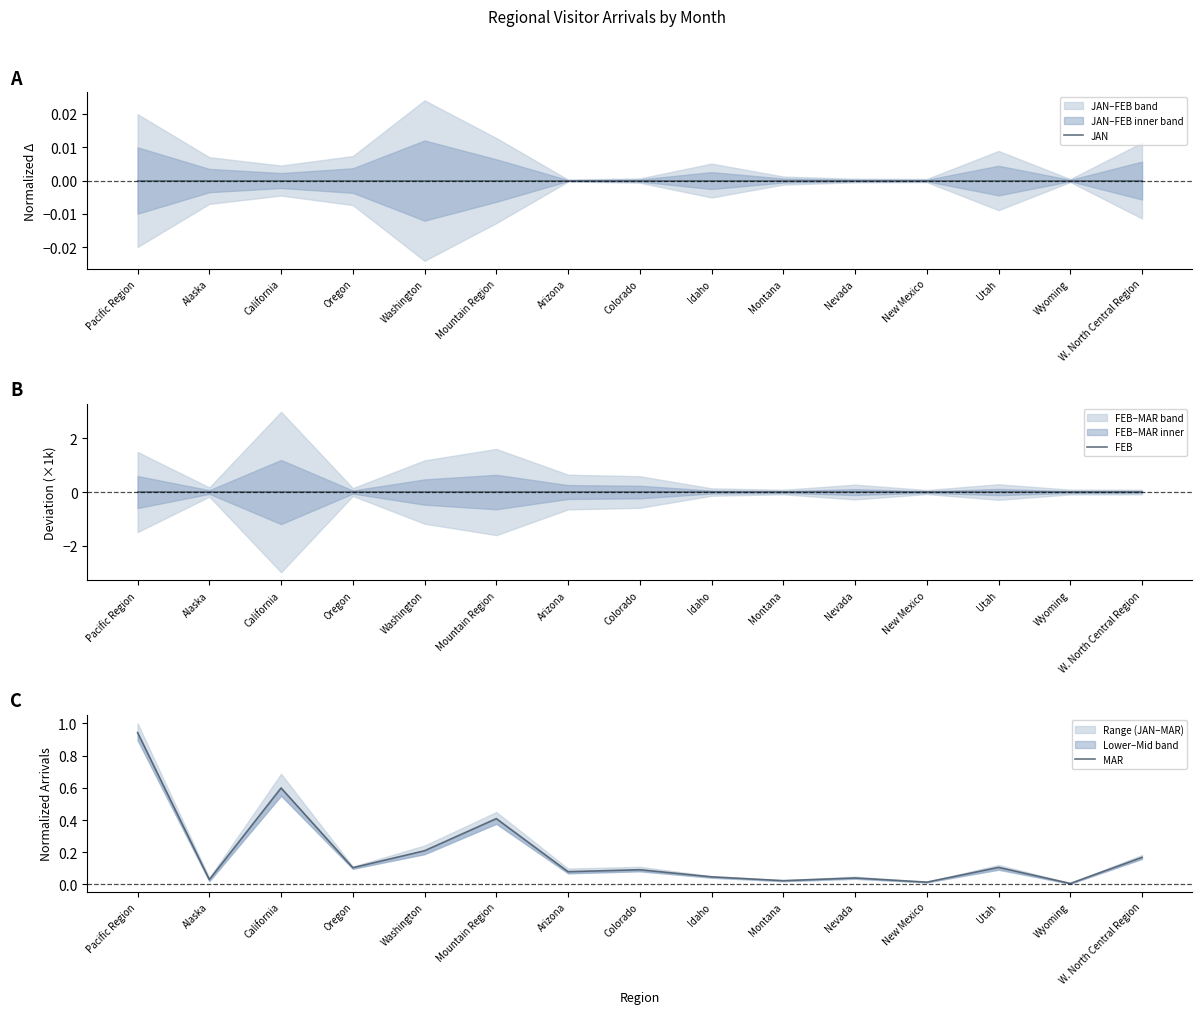

Does the chart display data point markers on the line(s)?

No